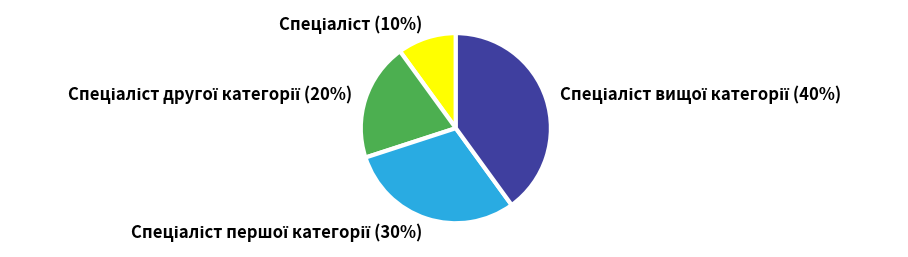

Is there any slice that represents more than half of the pie?

No